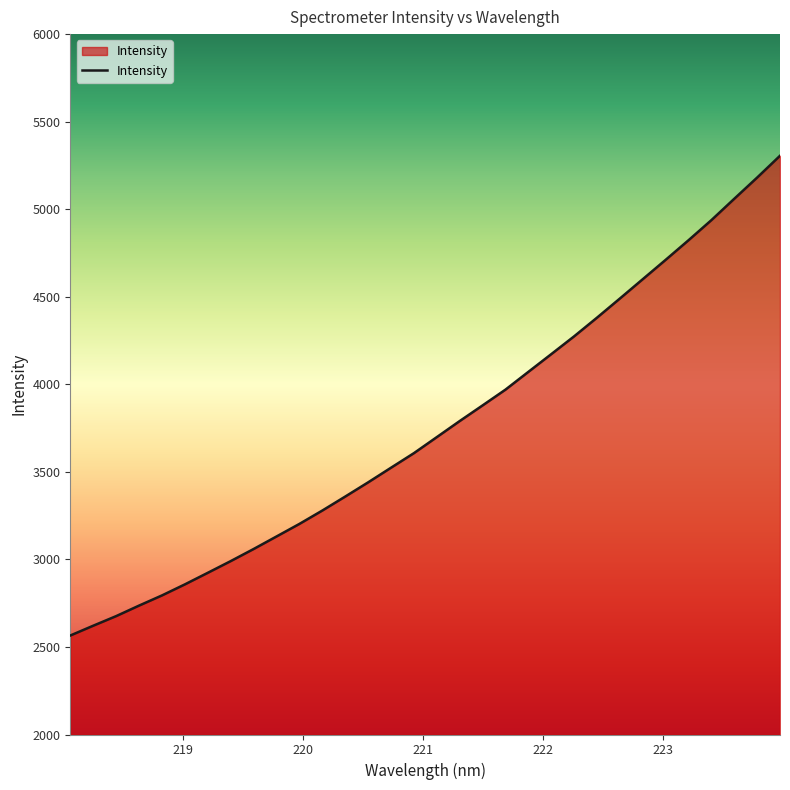

What is the difference between the maximum and minimum values?

2739.9